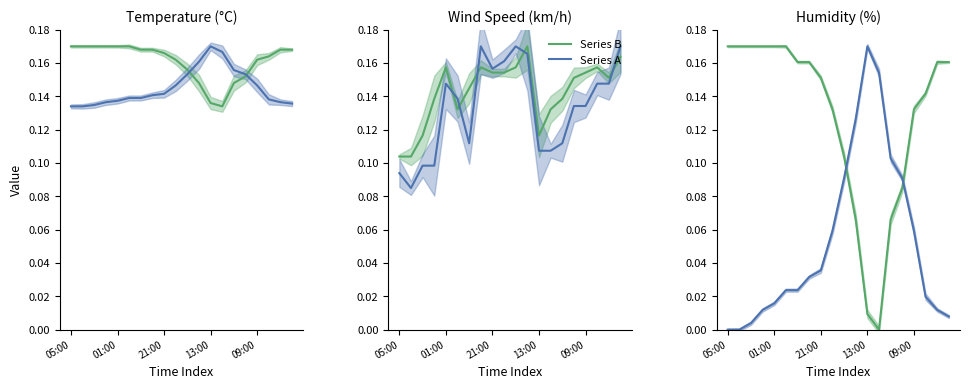

Rank the series by their average value, from highest to lowest.

Series B, Series A